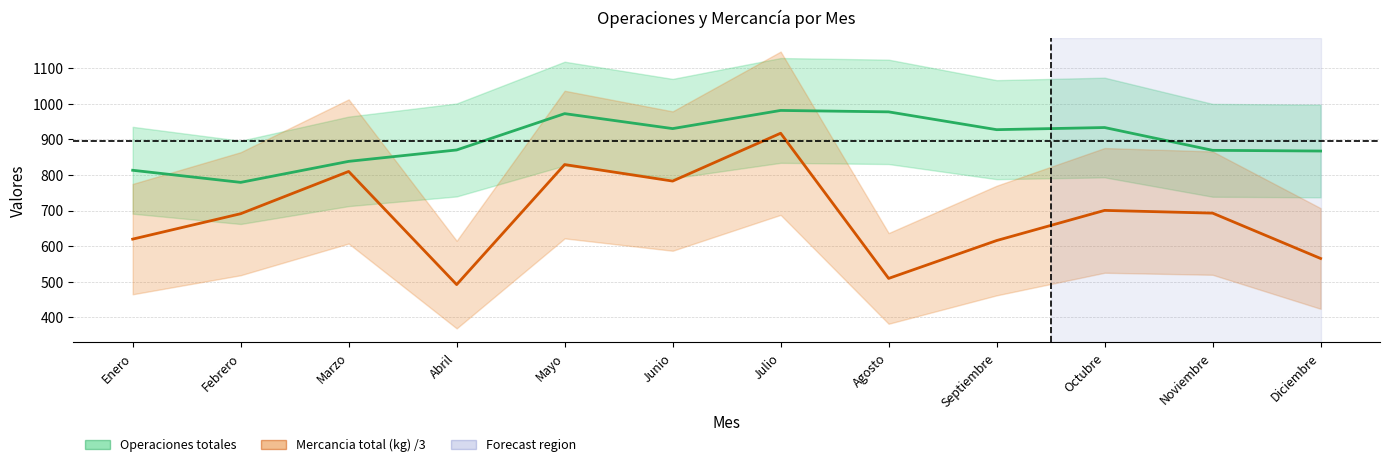

How many data points in Mercancia total (kg) /3 are less than 692?

6